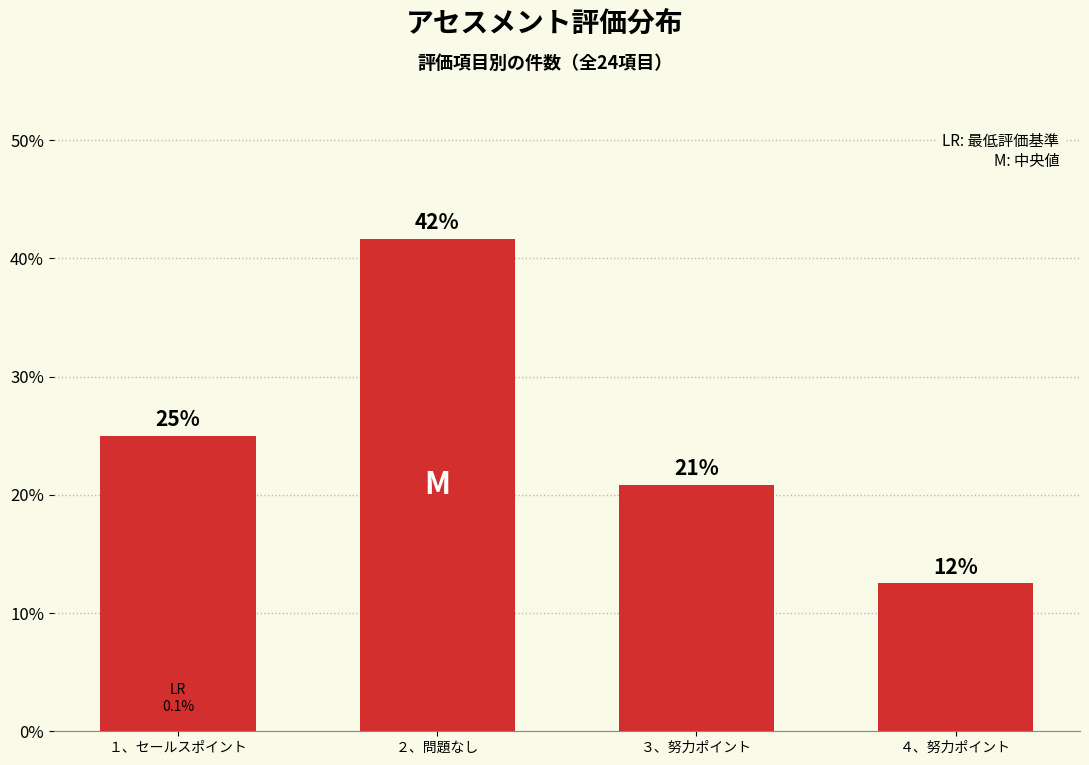

How many bars are there in total?

4